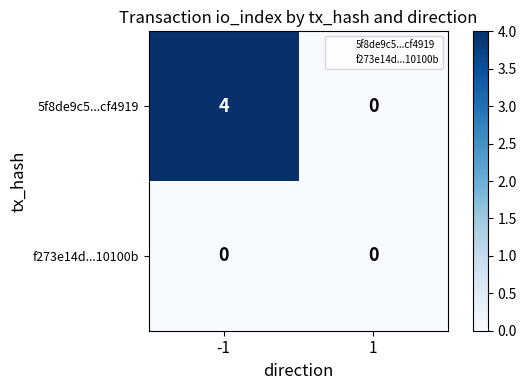

What is the greatest value displayed?

4